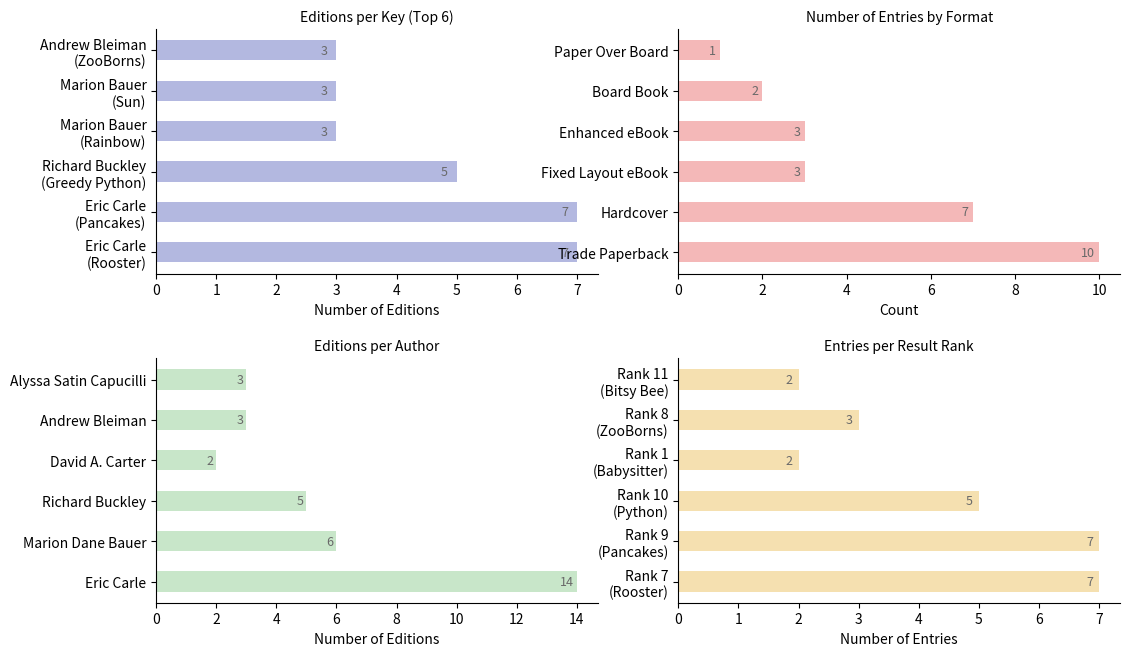

What is the difference between the Author Editions values at Alyssa Satin Capucilli and Eric Carle?

11